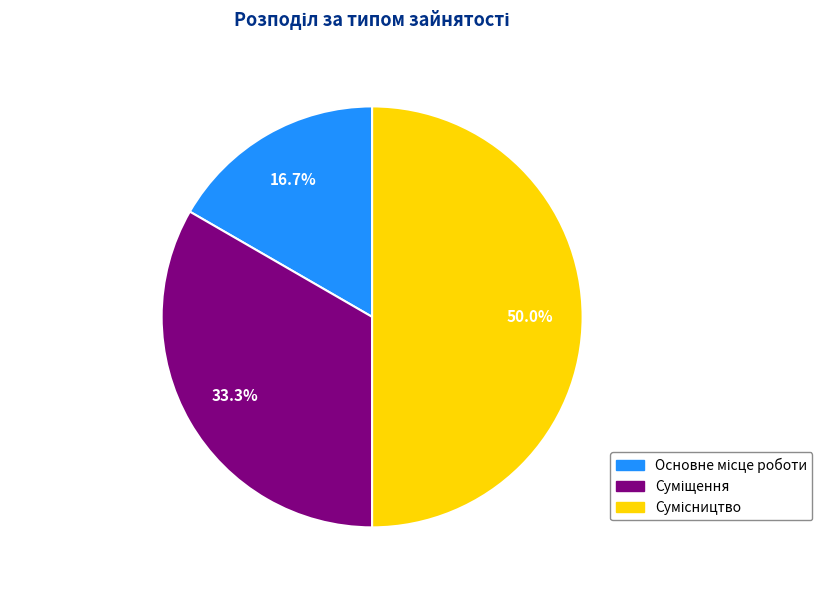

Approximately how many times larger is the value at Основне місце роботи compared to Сумісництво?

0.3